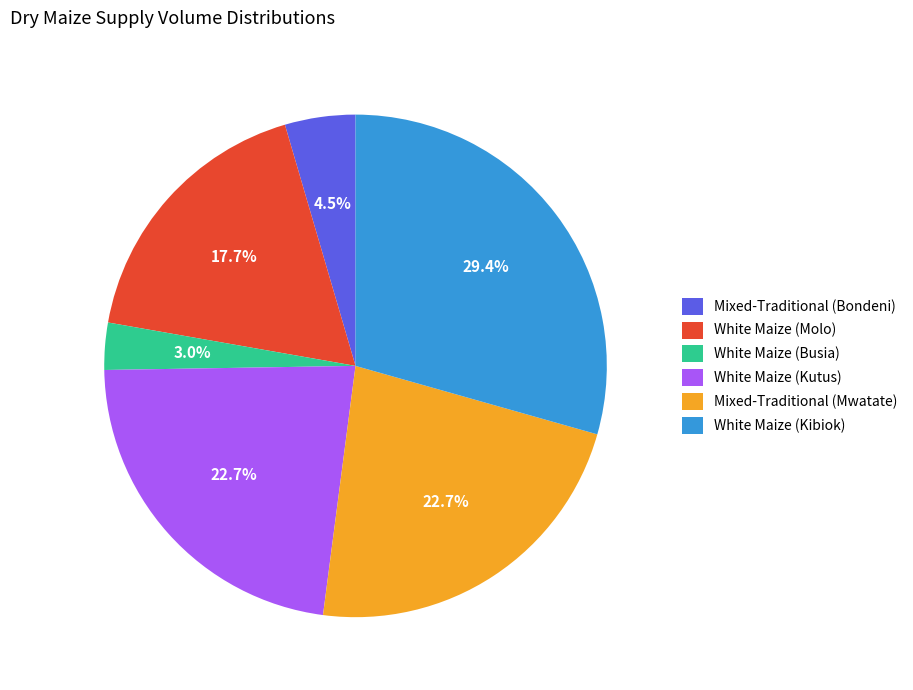

Count the number of slices in the pie.

6